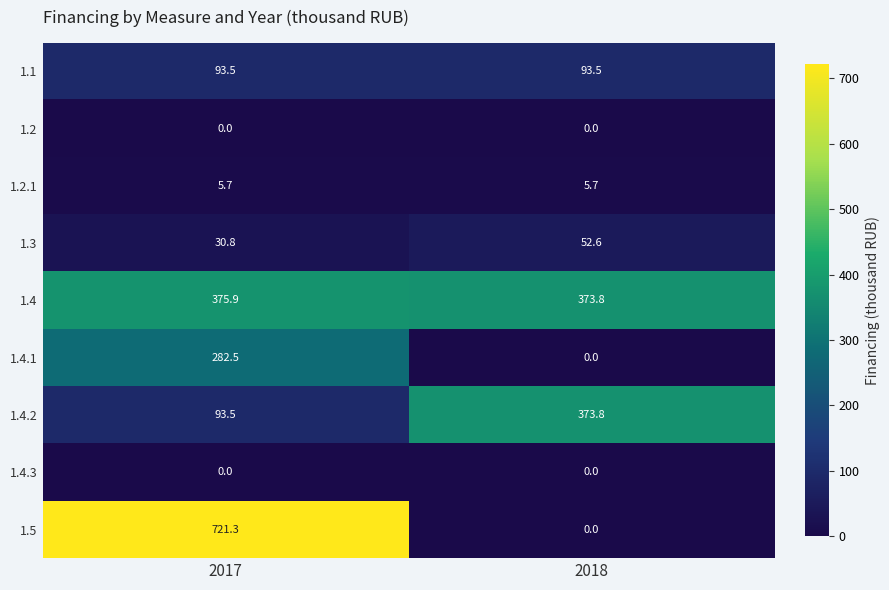

How many series are shown in this chart?

9